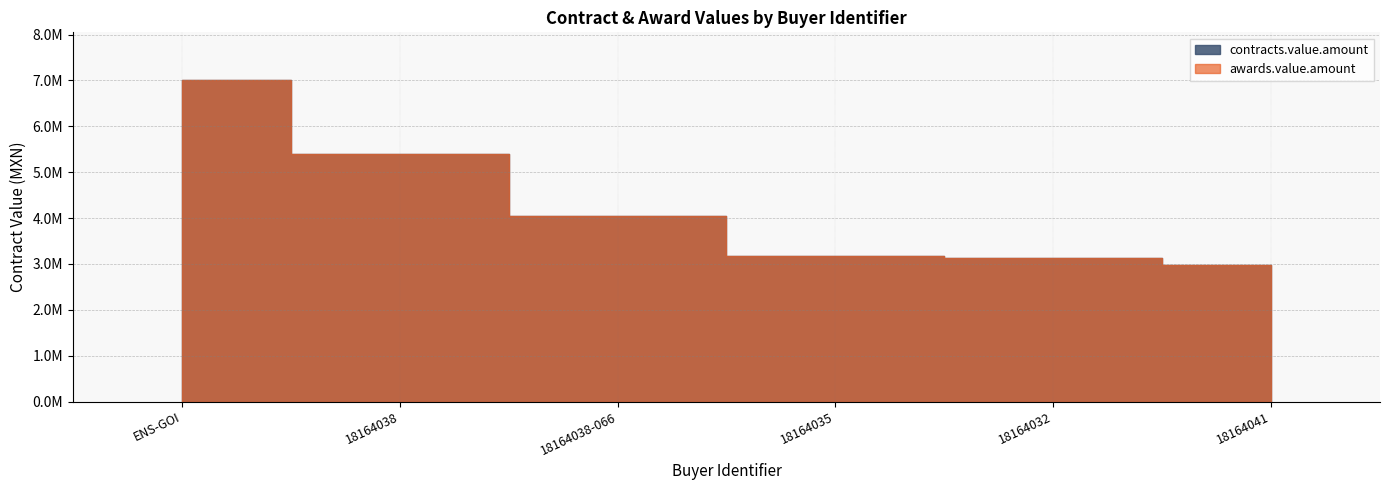

Which category has the lowest value across all series?

18164041